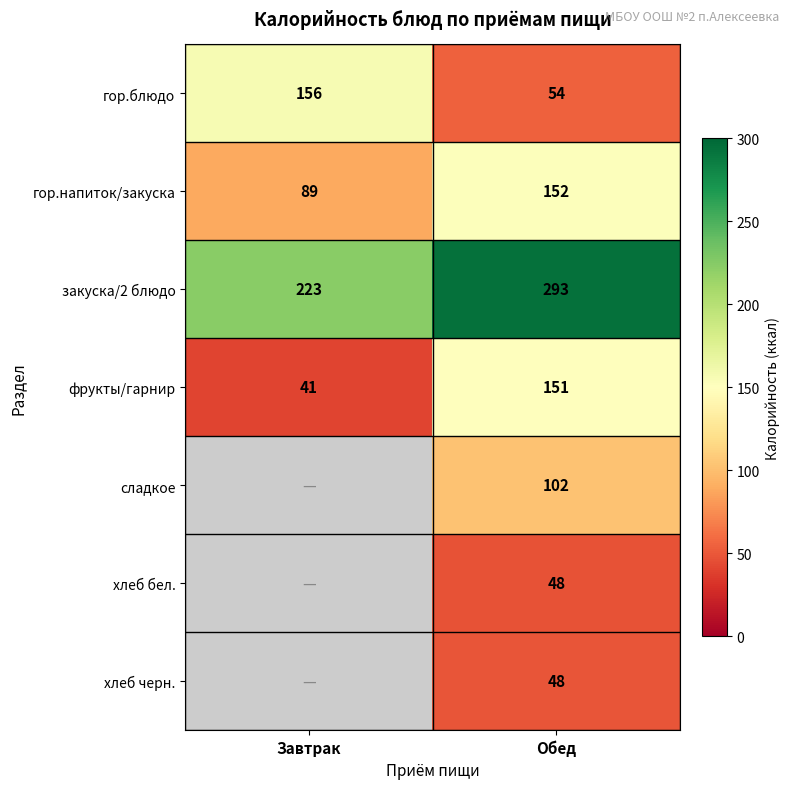

What is the greatest value displayed?

293.0